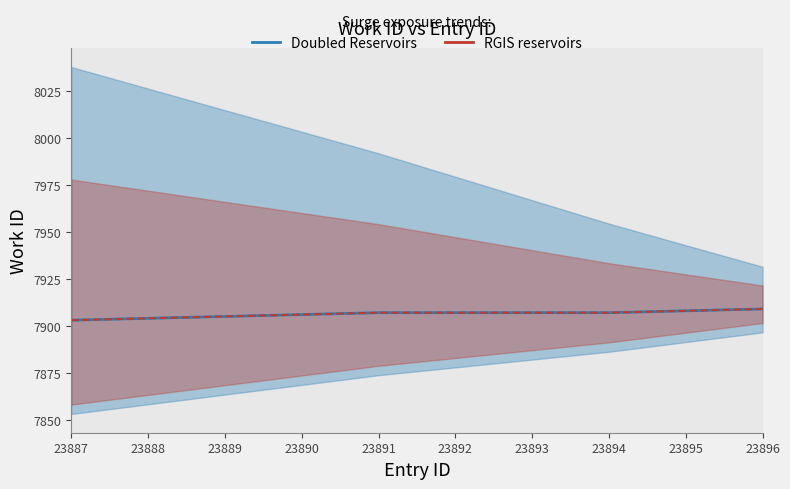

True or false: the data shows 7904 at 23888.

True